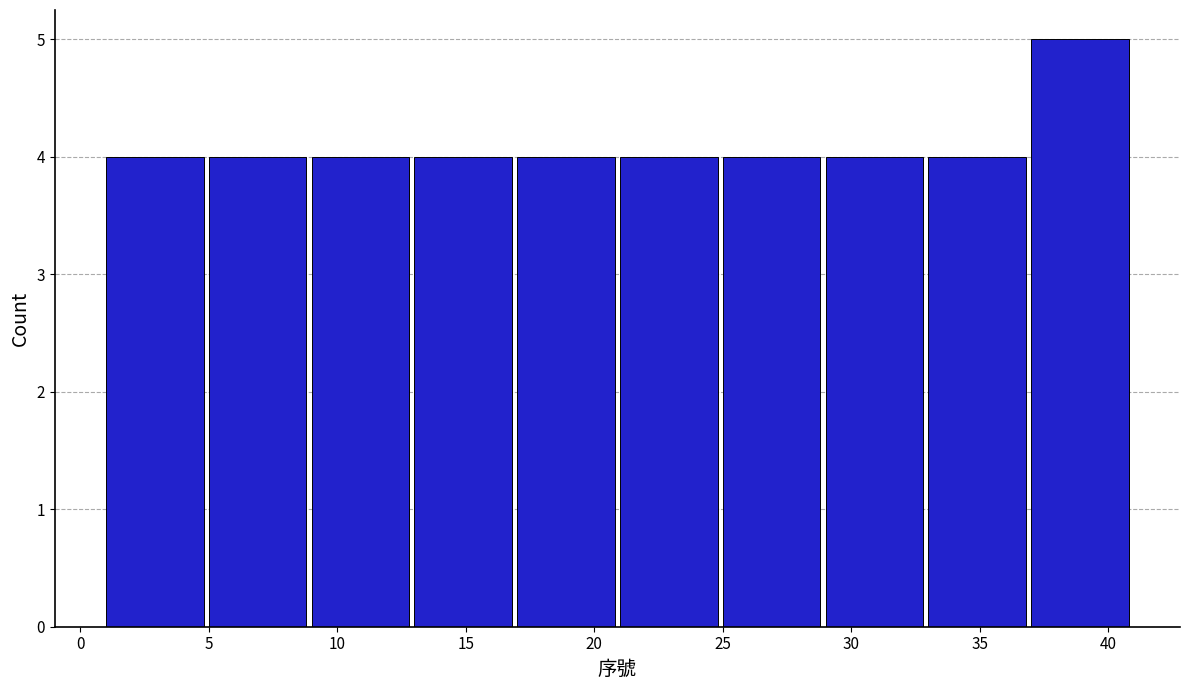

How tall is the bar that spans 5 to 9 on the x-axis? The values are not printed on the chart, so give them approximately, as read against the axis.

4